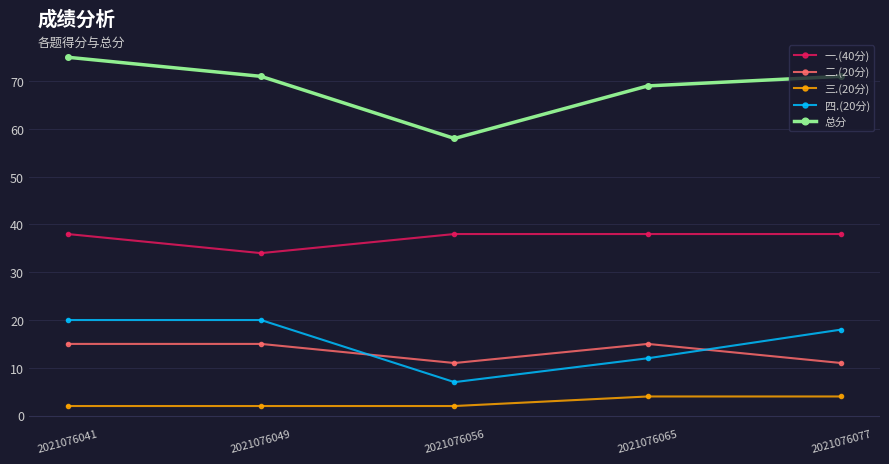

Rank the series at 2021076049 from highest to lowest value.

总分, 一.(40分), 四.(20分), 二.(20分), 三.(20分)